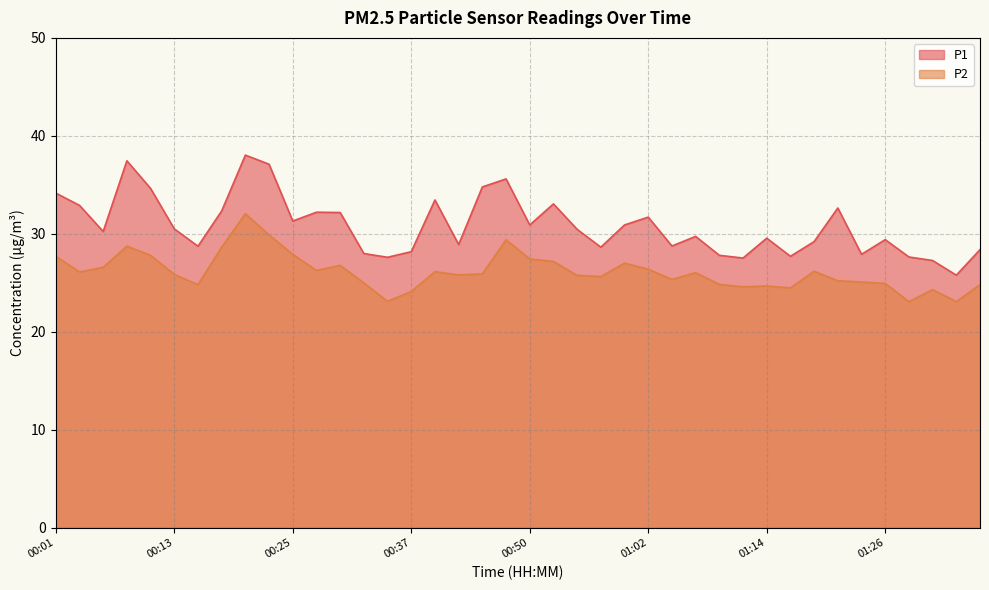

At which label does P1 reach its peak?

00:20